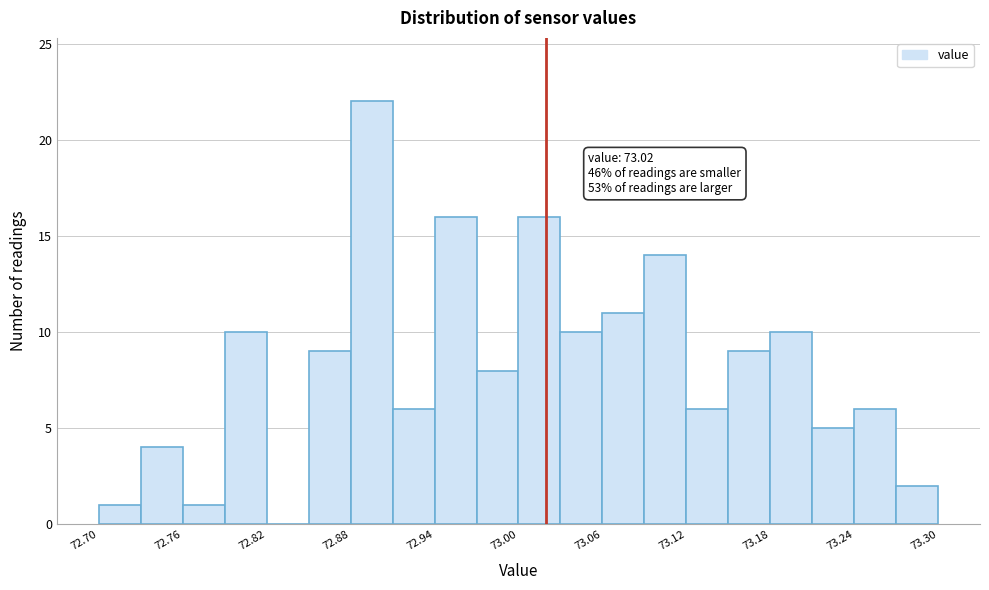

Around what value on the x-axis is the tallest bar? Give the approximate position of its centre, as read against the axis.

72.90